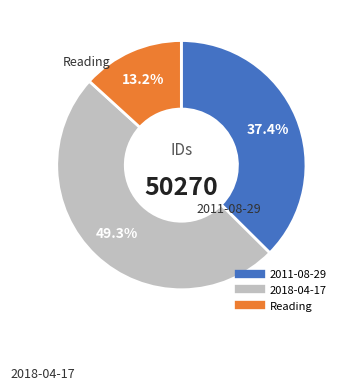

Is the sum of Reading and 2018-04-17 greater than half?

Yes